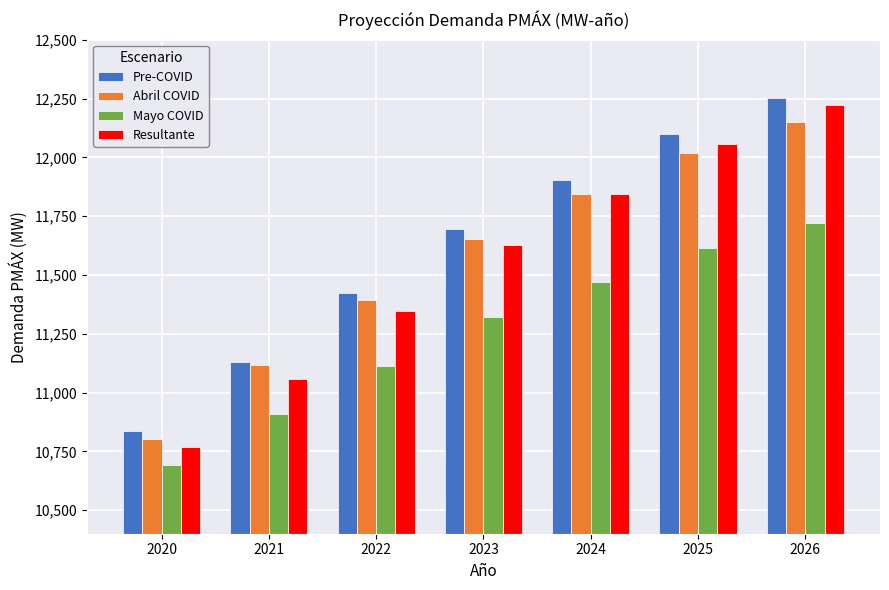

What is the average value of the Mayo COVID series?

11263.4